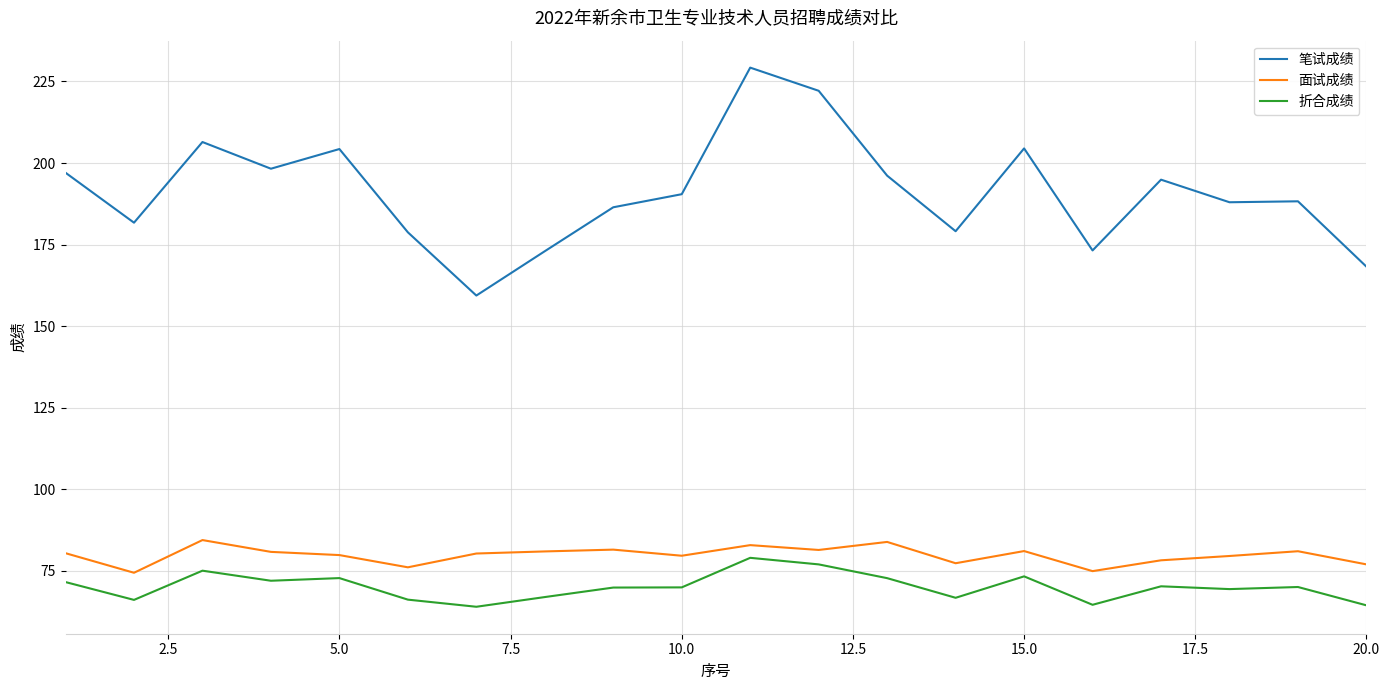

Which series has the largest total across all categories?

笔试成绩